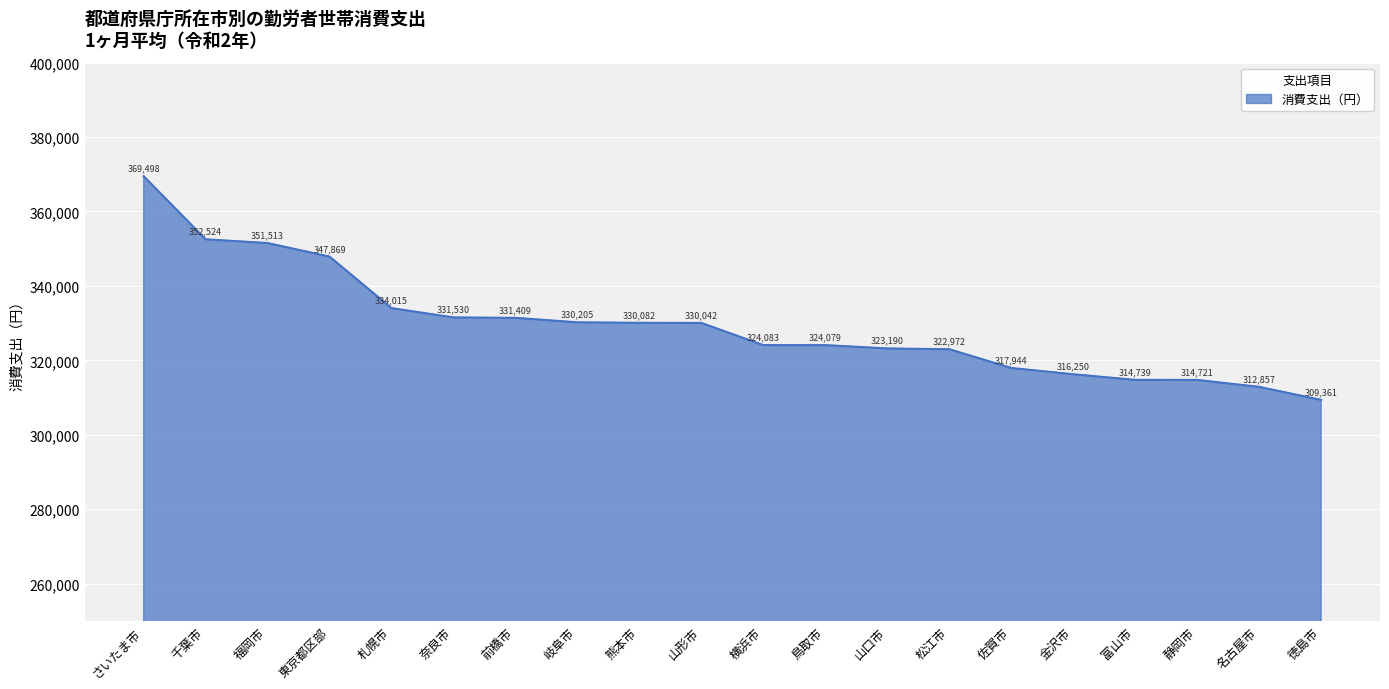

The chart shows a value of 471491 at 福岡市. True or false?

False